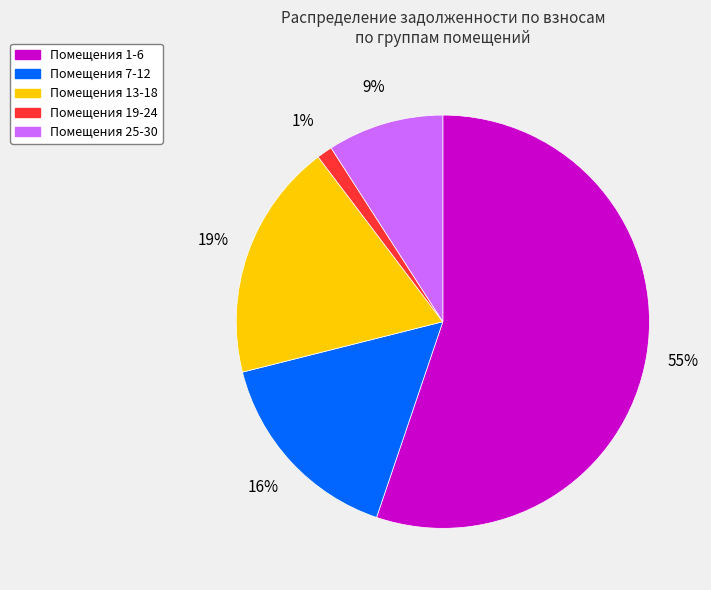

Is there any slice that represents more than half of the pie?

Yes